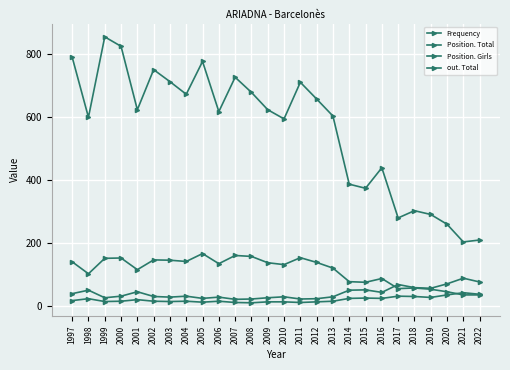

What is the total value across all series at 2018?

447